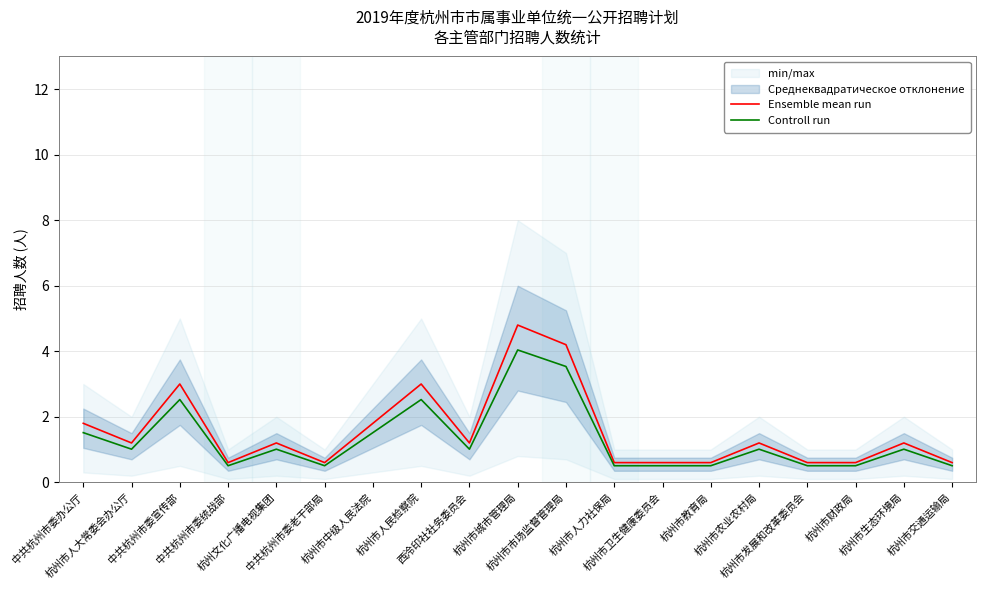

At which category does Ensemble mean run reach its first local valley?

杭州市人大常委会办公厅